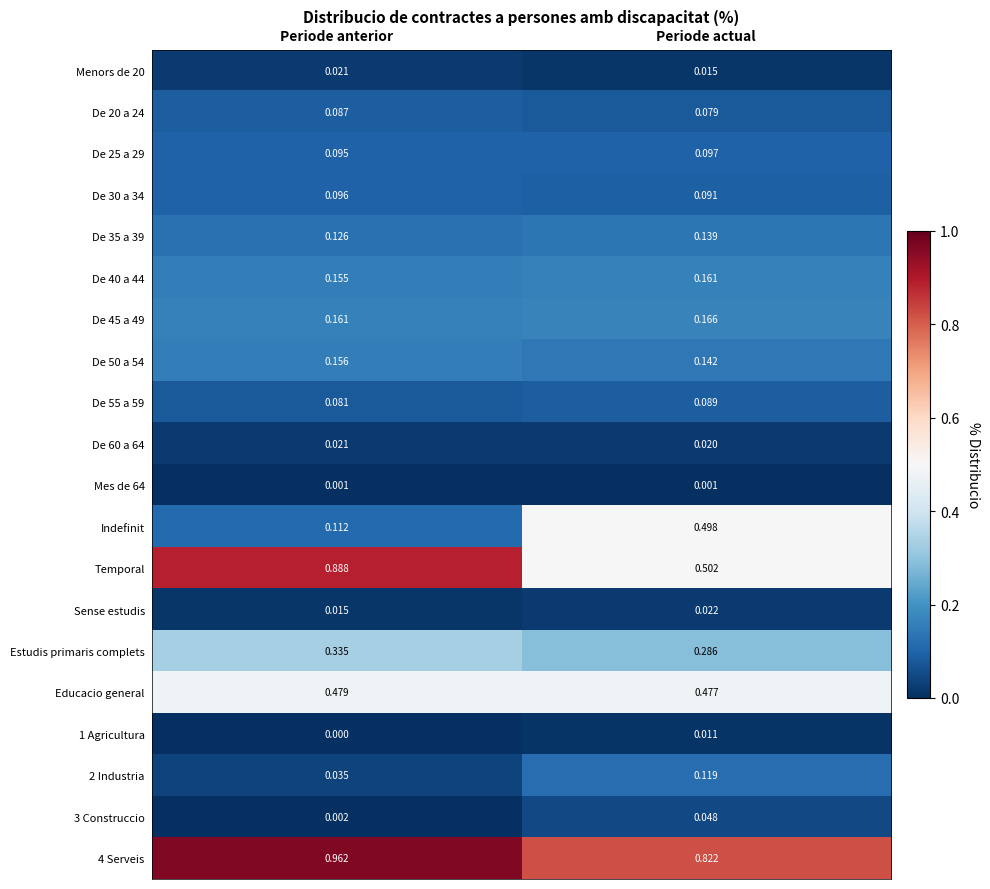

List the labels in order of 2 Industria value, largest first.

Periode actual, Periode anterior